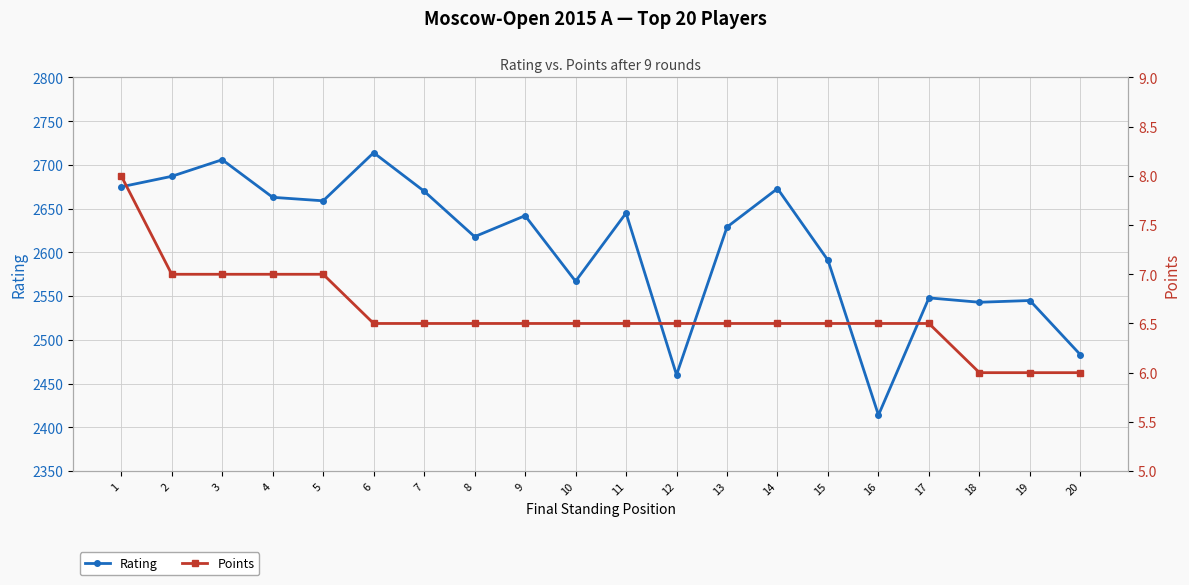

Is the value of Rating at 20 greater than the value of Points at 9?

Yes